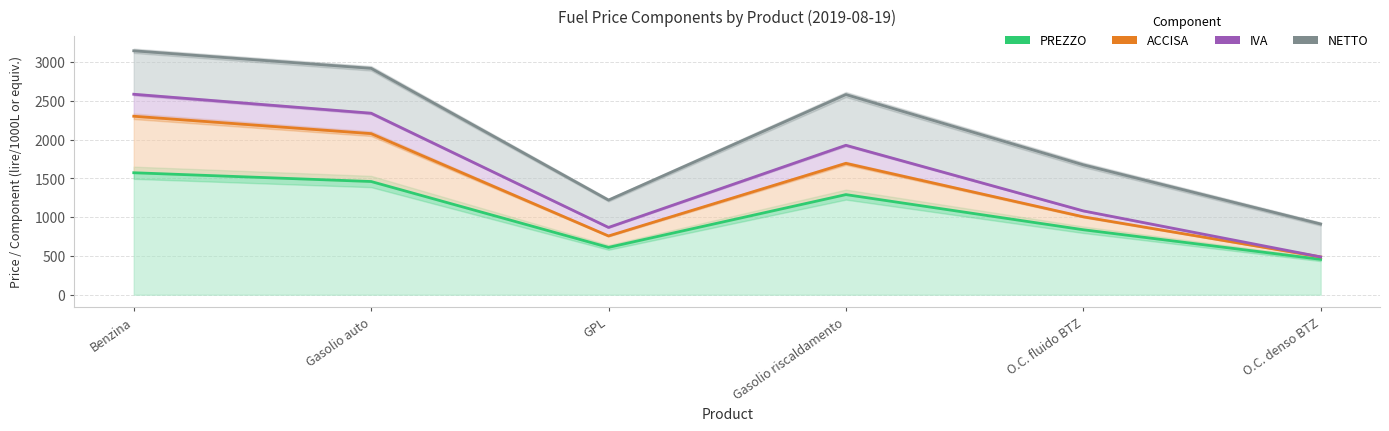

The PREZZO series shows 647.4 at Gasolio riscaldamento. True or false?

False